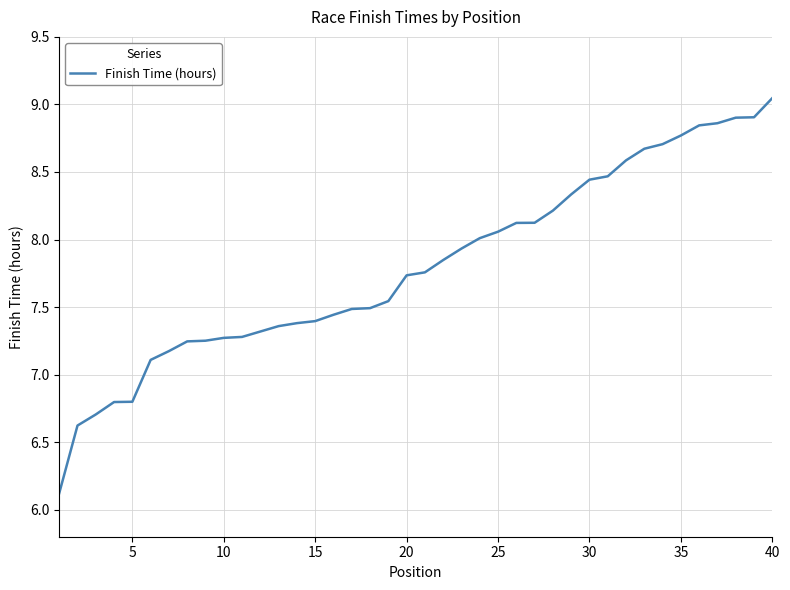

How many lines are shown in the chart?

1